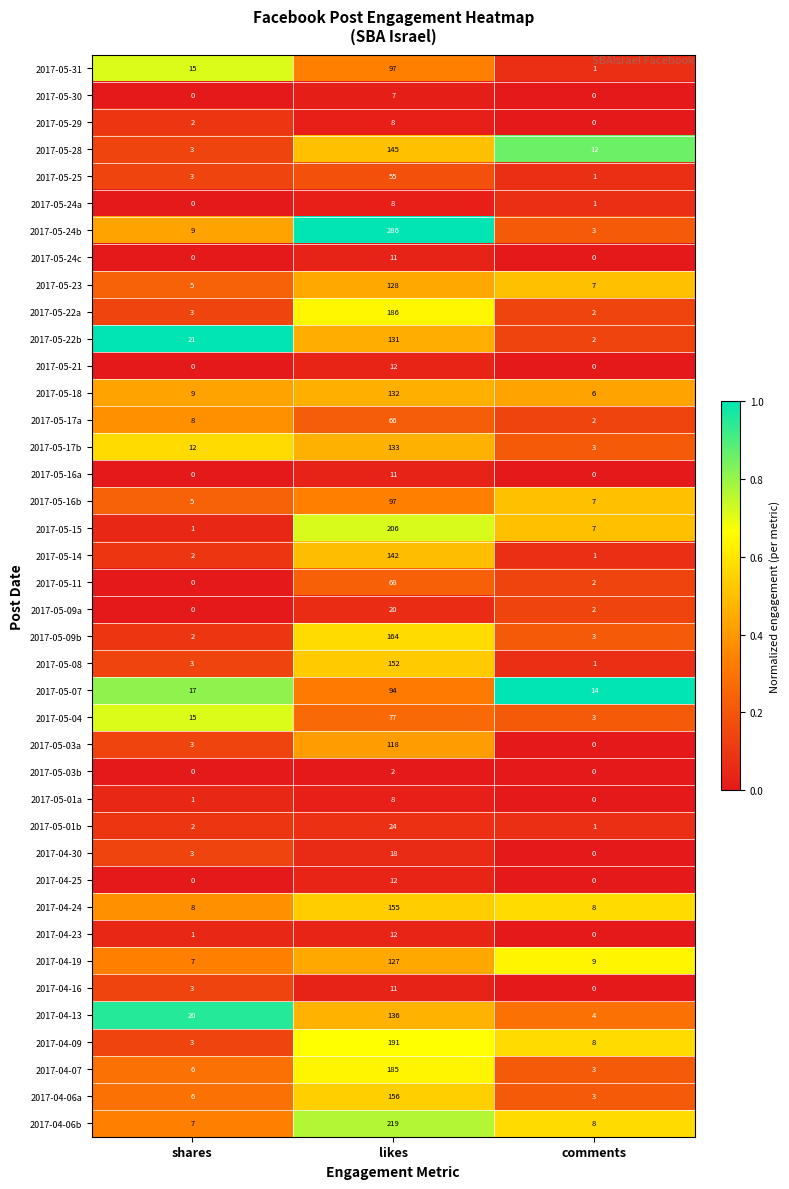

Which series has the largest range (max minus min)?

2017-05-24b